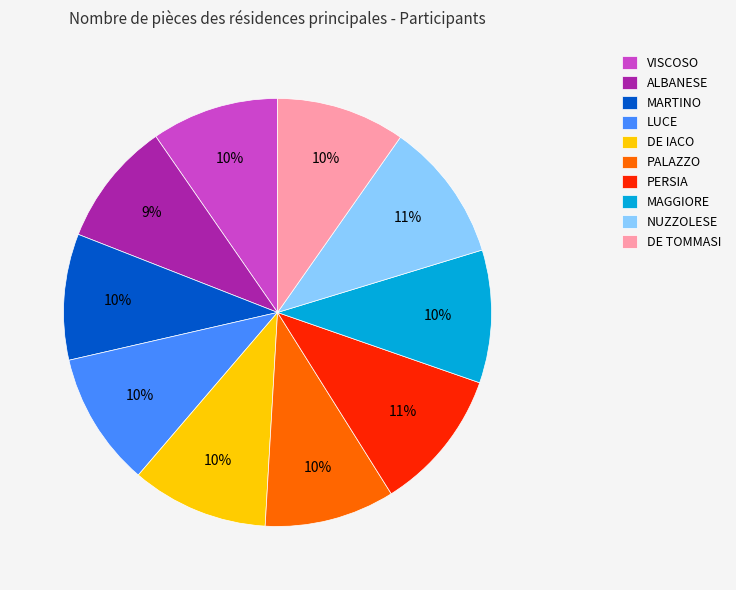

How many slices are in this pie chart?

10